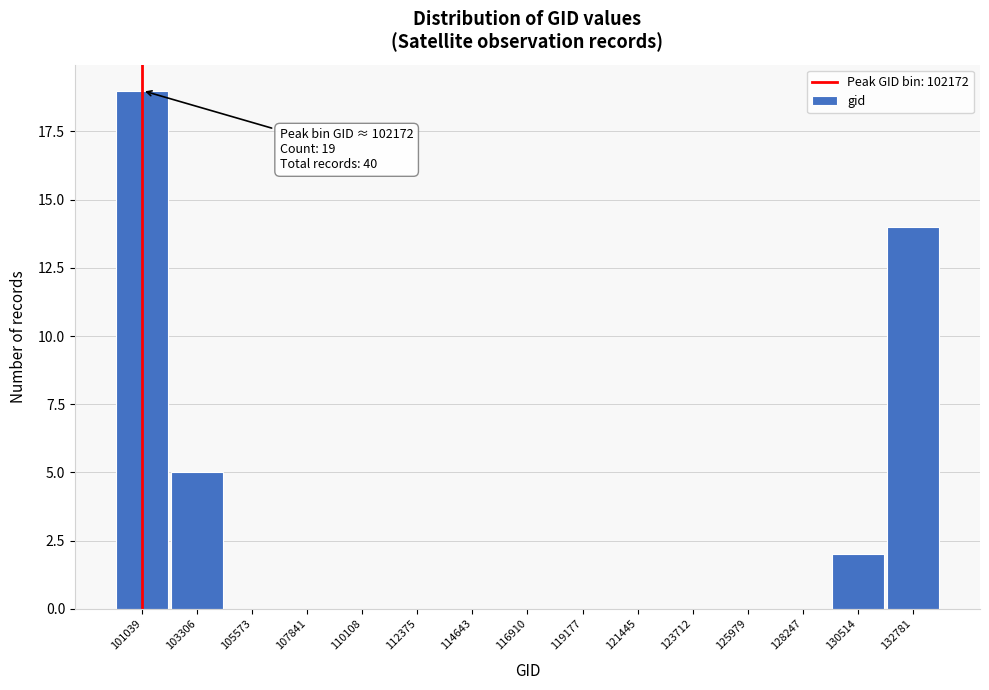

Reading left to right, transcribe all the data shown in this chart.

101039=19	103306=5	105573=0	107841=0	110108=0	112375=0	114643=0	116910=0	119177=0	121445=0	123712=0	125979=0	128247=0	130514=2	132781=14